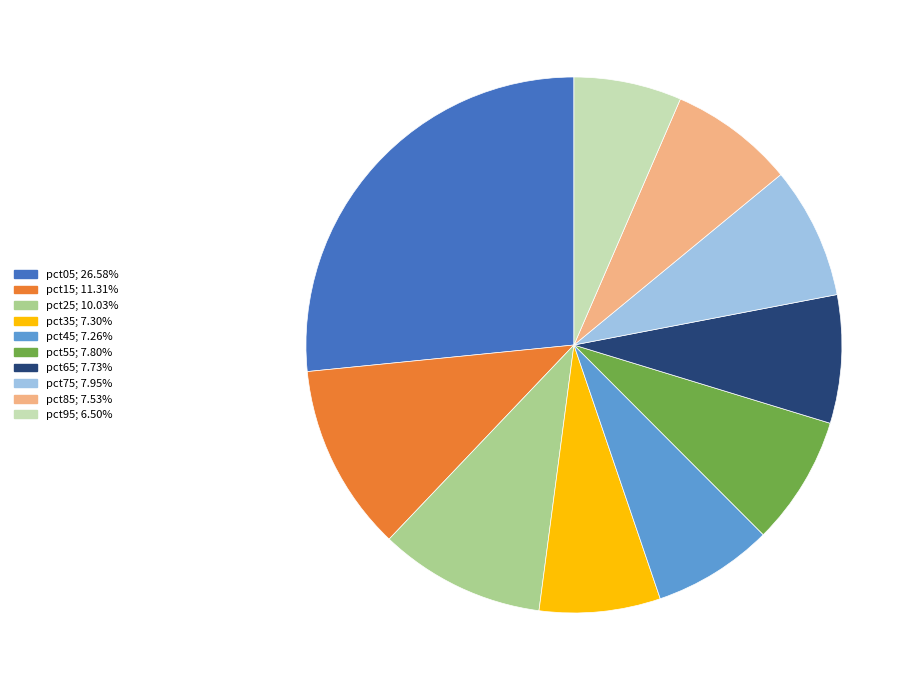

Which category has the smallest portion of the pie?

pct95